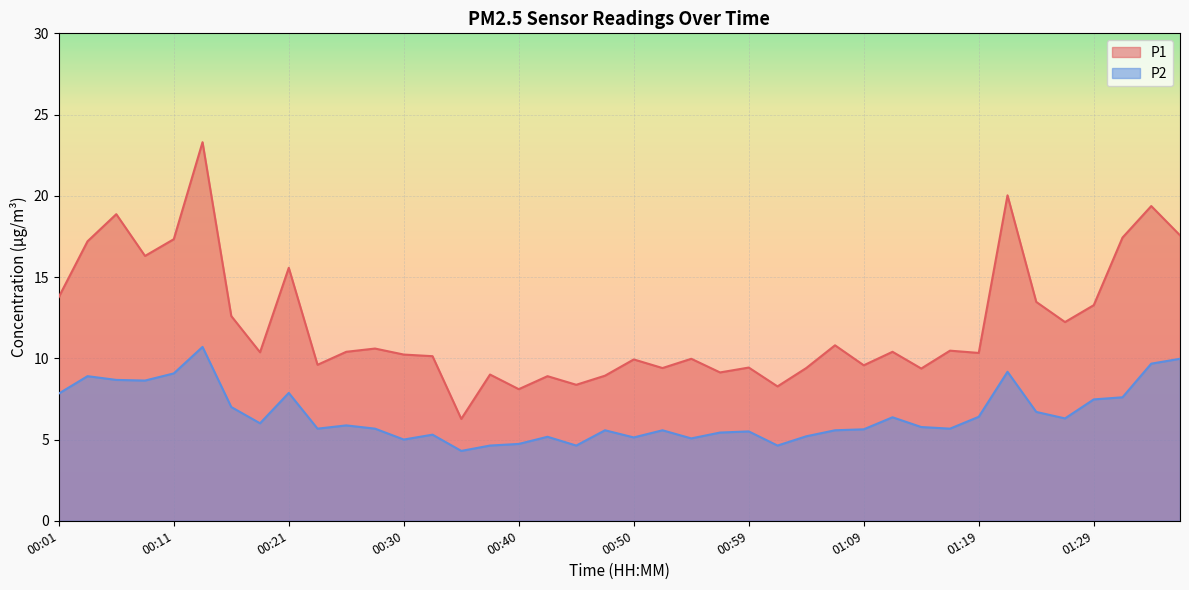

Is it true that P2 equals 1.4 at 00:35?

False